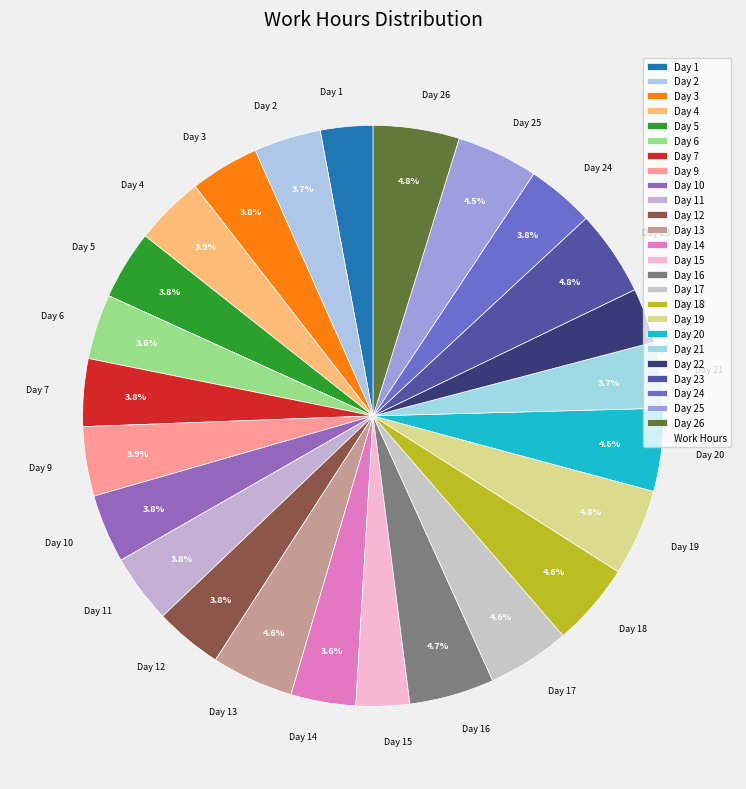

The Day 13 slice represents 5% of the pie. True or false?

True